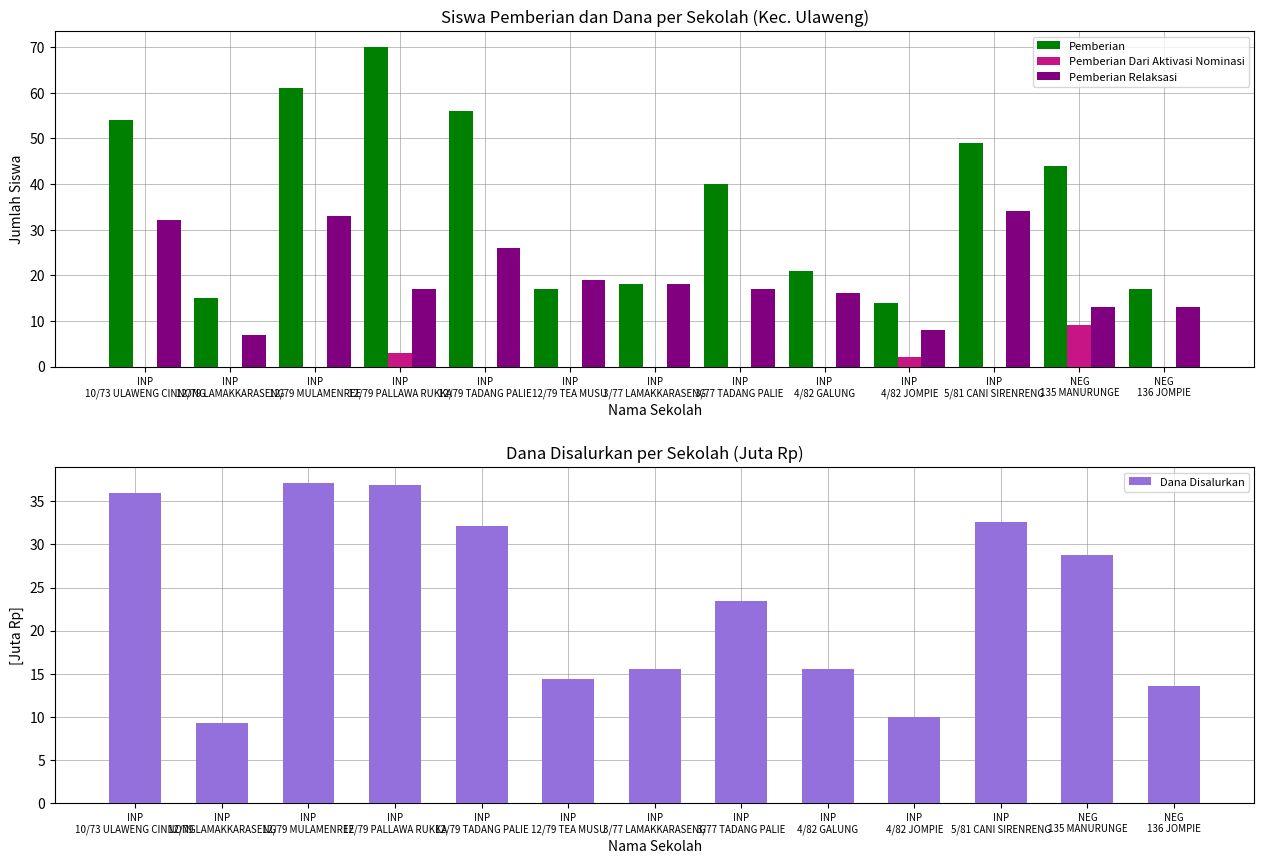

Between INP
3/77 LAMAKKARASENG and INP
12/79 TEA MUSU, which is larger?

INP
3/77 LAMAKKARASENG